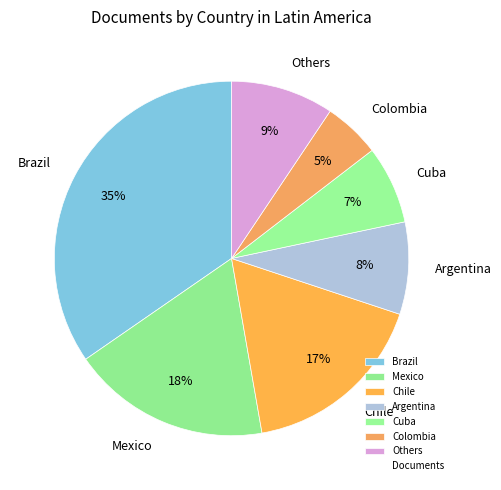

To the nearest percent, what percentage of the pie is Argentina?

8%